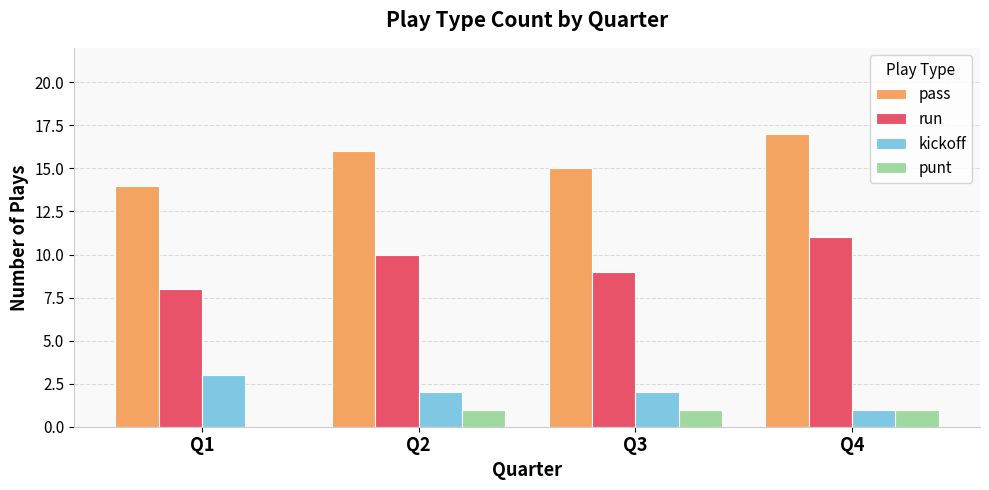

How many series are shown in this chart?

4